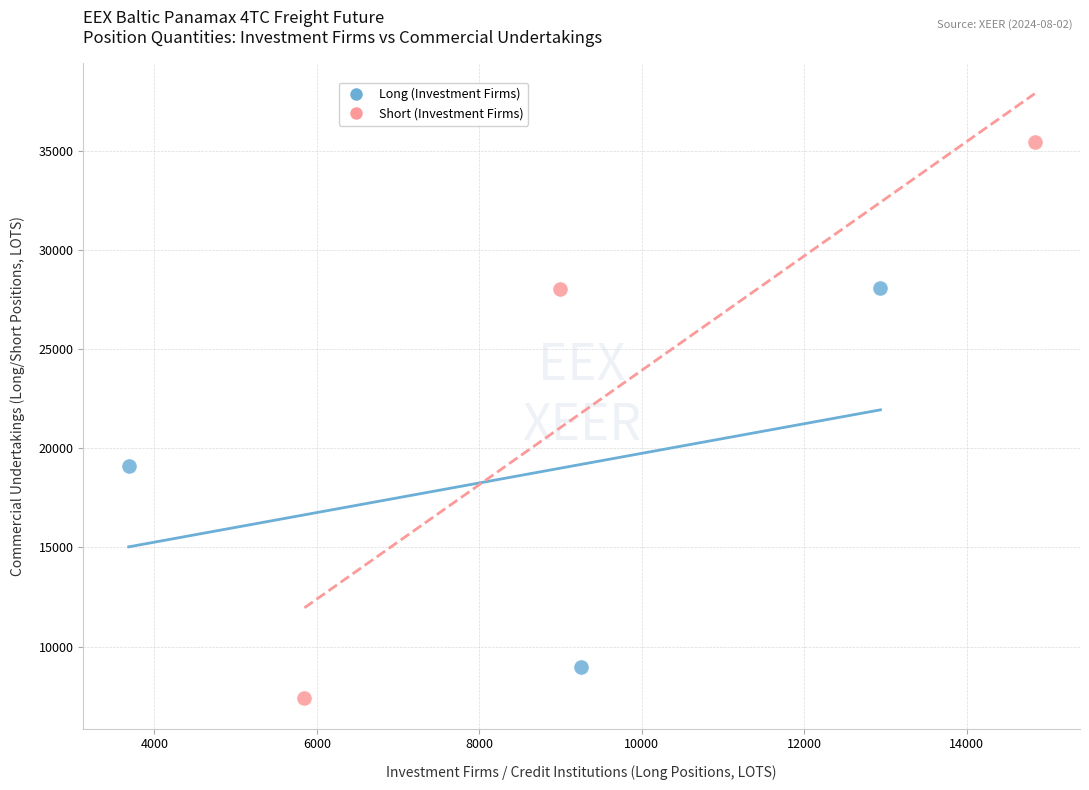

What are all the series names shown in the legend?

Long (Investment Firms), Short (Investment Firms)